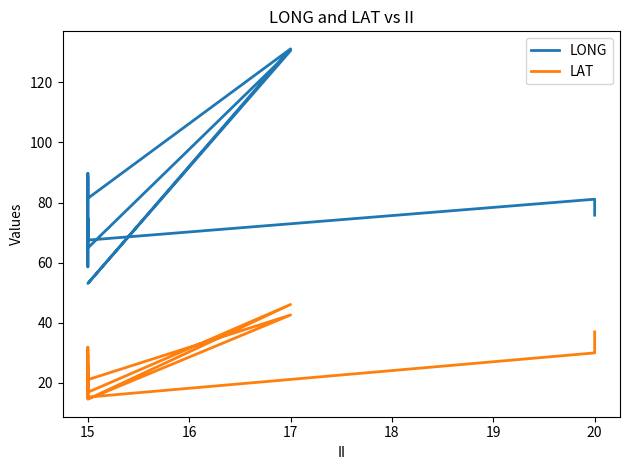

Which series changed the most between 14 and 17?

LONG